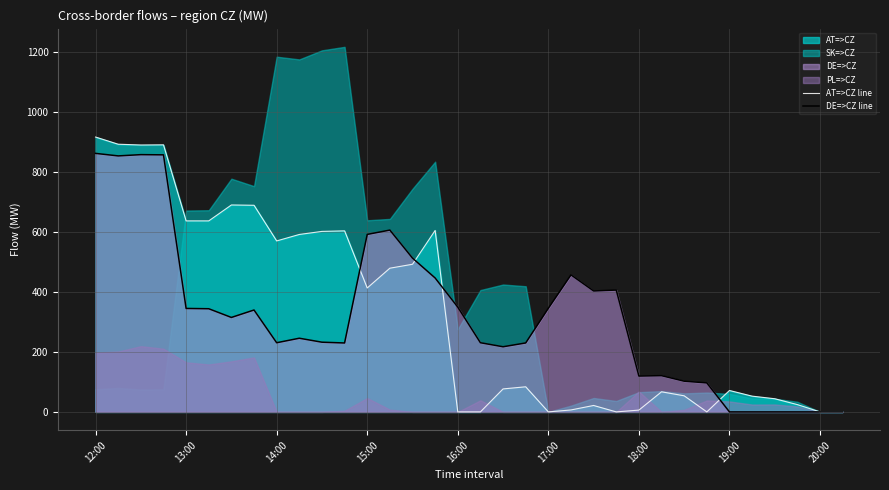

What is the difference between the second highest and second lowest values in the AT=>CZ line series?

891.3